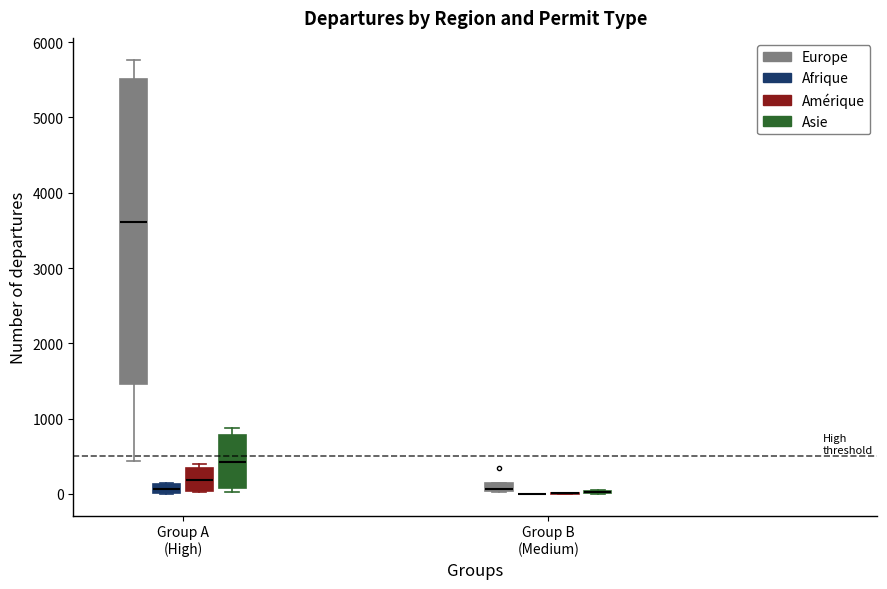

Which box is the tallest, from its lower edge to its upper edge?

Group A (High) (Europe)